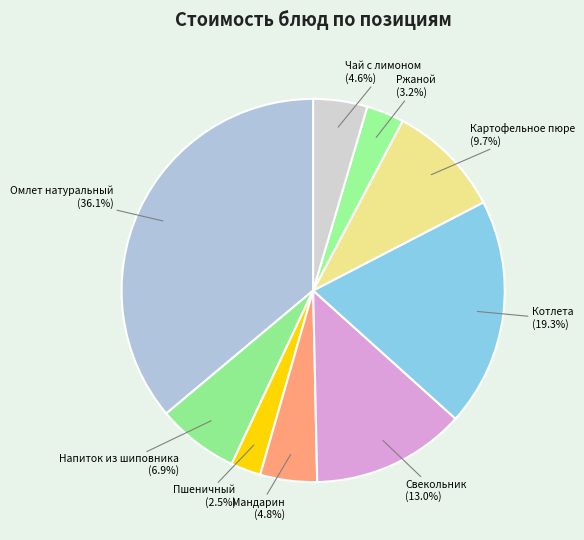

Which category has the smallest portion of the pie?

Пшеничный